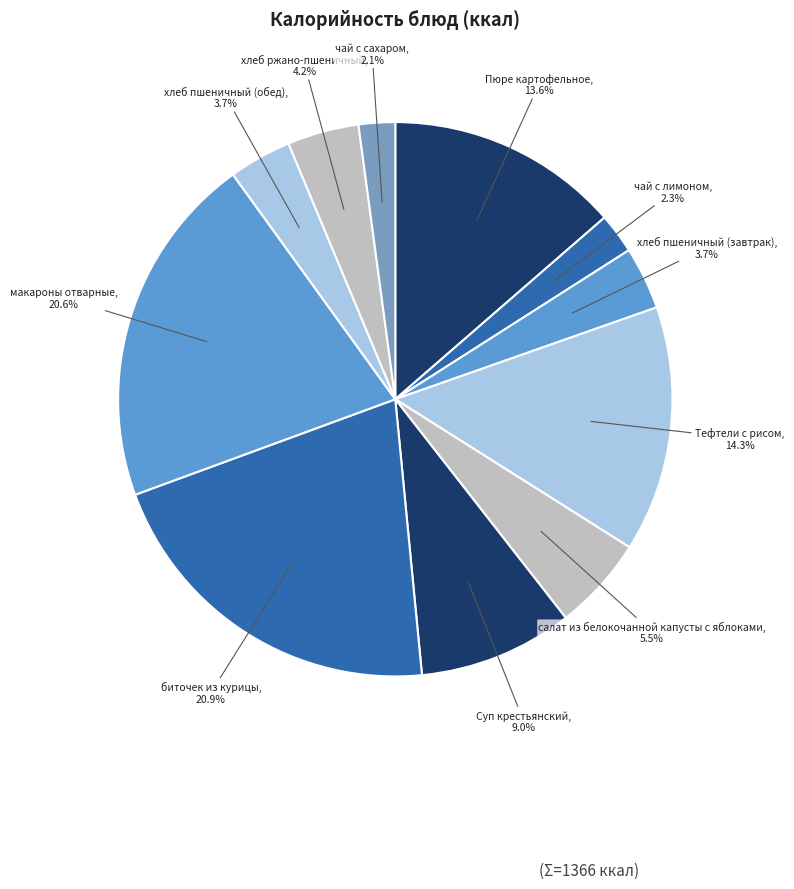

Is there any slice that represents more than half of the pie?

No